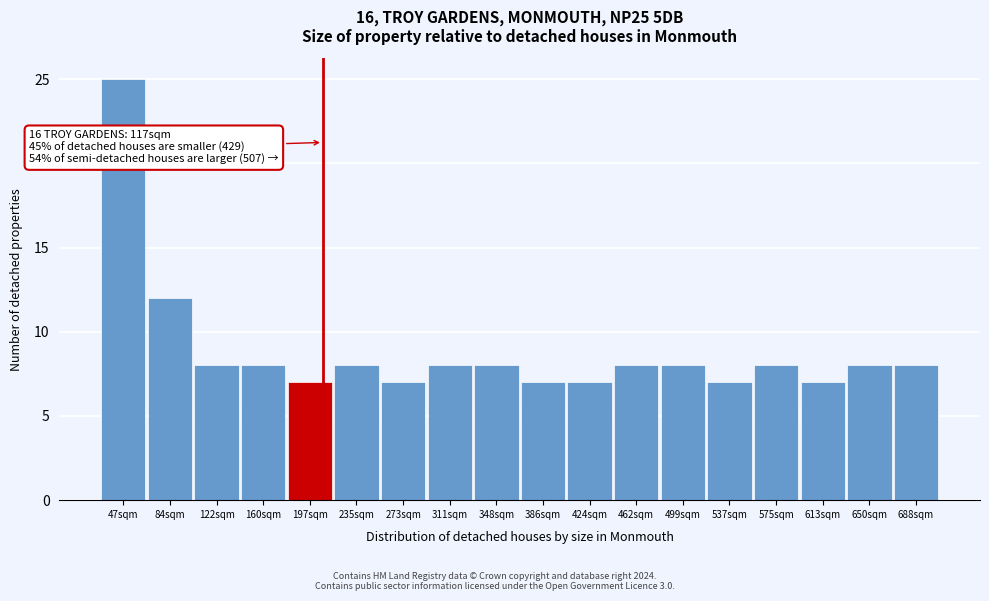

Reading right to left, list all the values displayed in this chart.

8	8	7	8	7	8	8	7	7	8	8	7	8	7	8	8	12	25